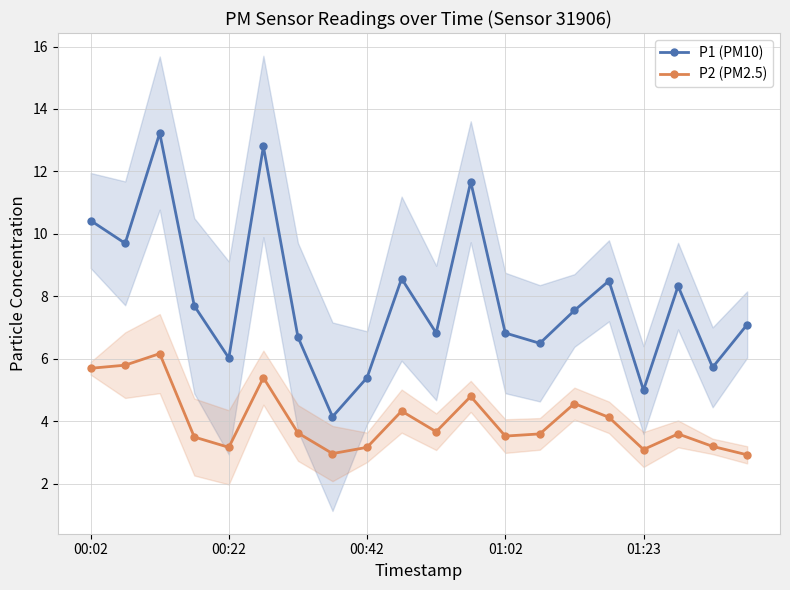

The value of P1 (PM10) at 15 is 8.5. True or false?

True